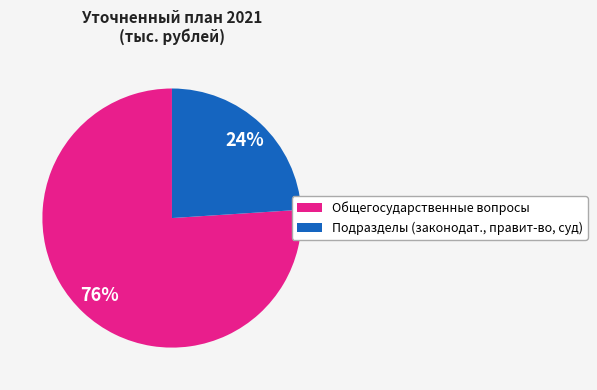

Is there a majority slice in this chart?

Yes